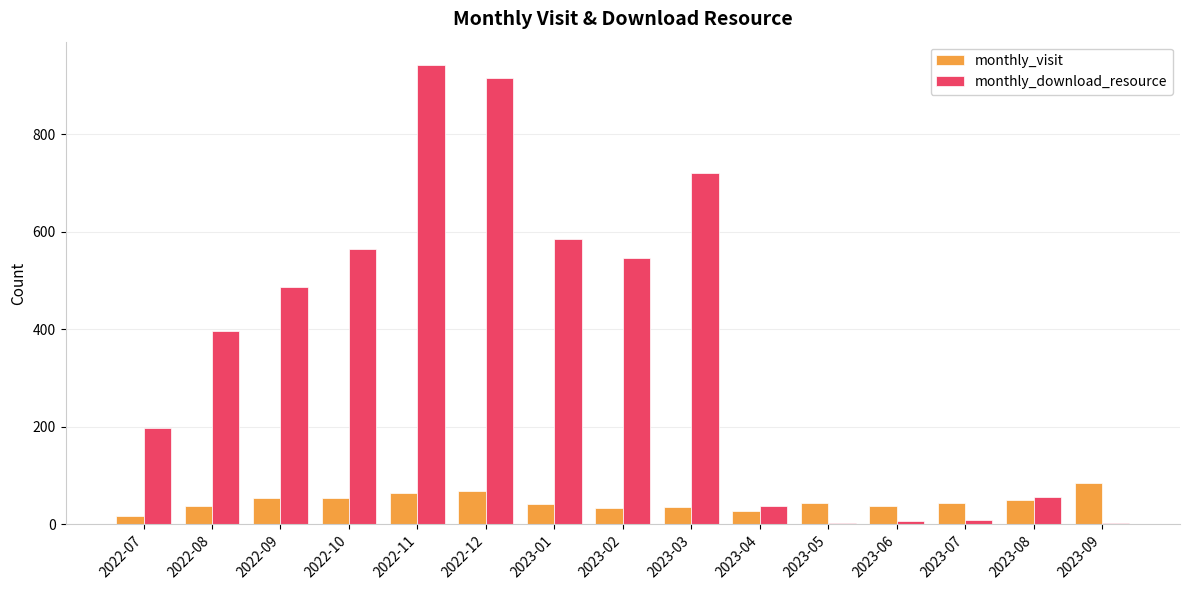

What is the value of the monthly_download_resource bar at the 11th from the left?

3